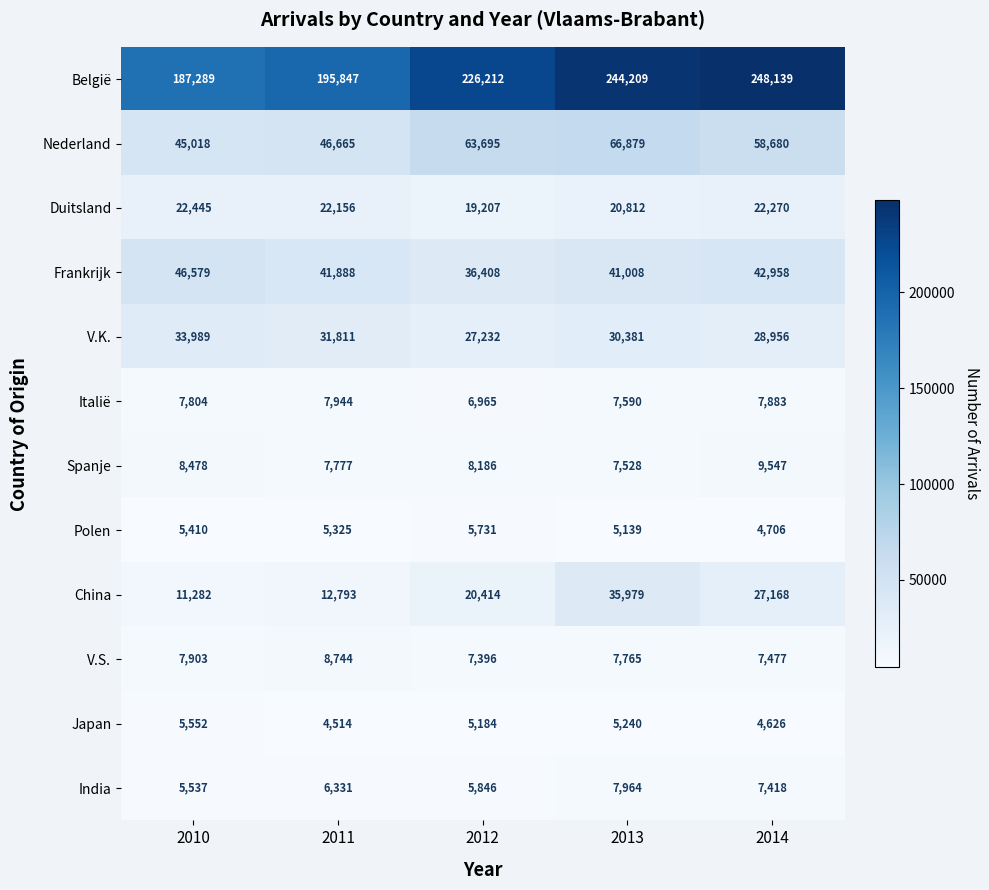

At which category is the sum across all series the highest?

2013